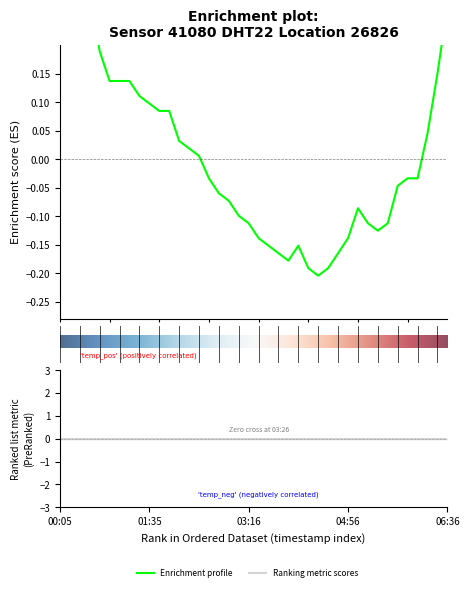

What is the sum of the values at 28 and 8?

-0.1